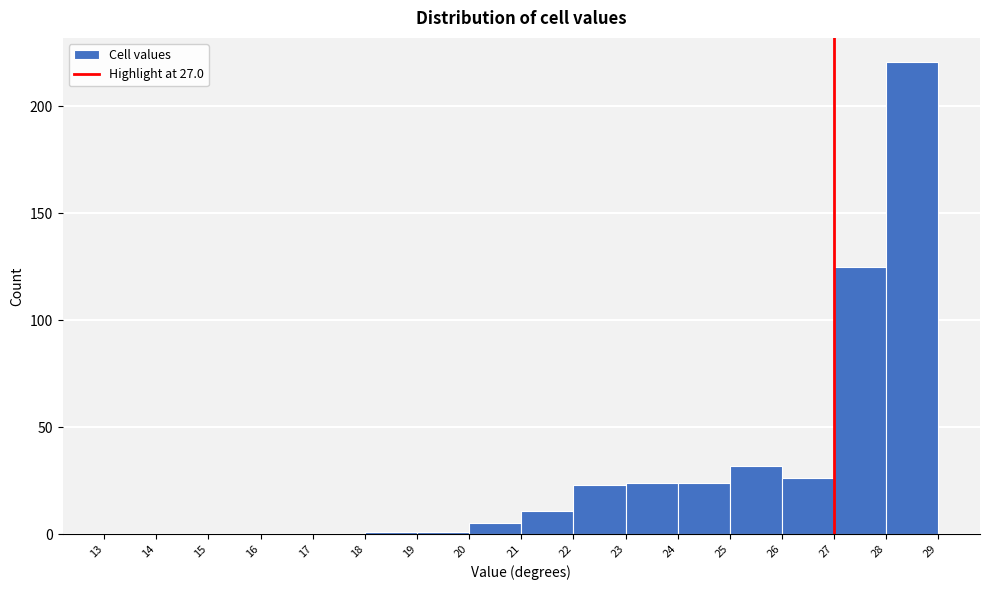

Reading left to right, transcribe this chart: for each bar, give the range it covers on the x-axis and its height. The values are not printed on the chart, so give them approximately, as read against the axis.

13 to 14: 0
14 to 15: 0
15 to 16: 0
16 to 17: 0
17 to 18: 0
18 to 19: under 5
19 to 20: under 5
20 to 21: 5
21 to 22: 10
22 to 23: 25
23 to 24: 25
24 to 25: 25
25 to 26: 30
26 to 27: 25
27 to 28: 125
28 to 29: 220